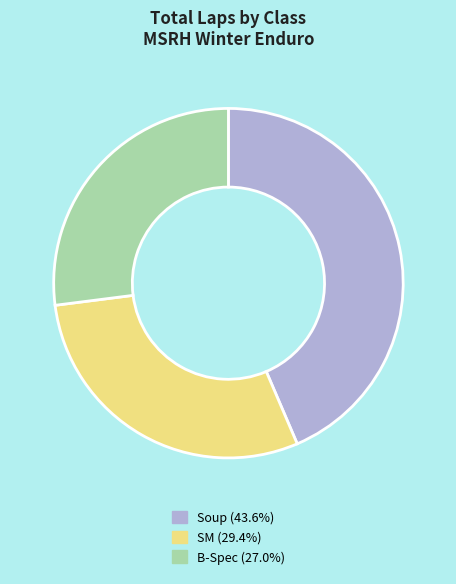

Count the number of slices in the pie.

3